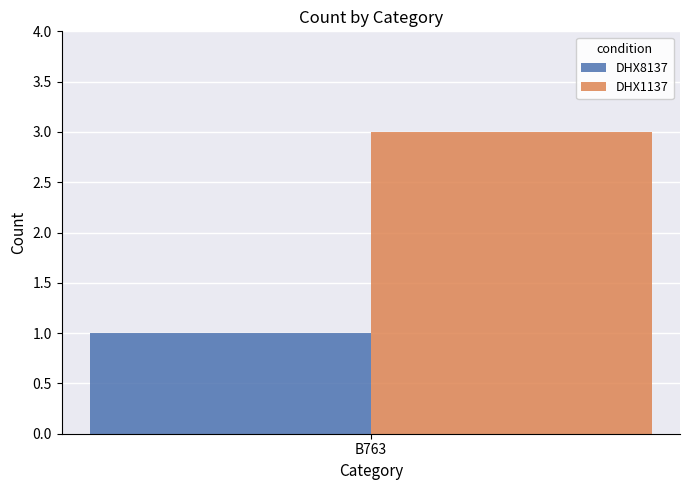

Which series has the largest range (max minus min)?

DHX8137